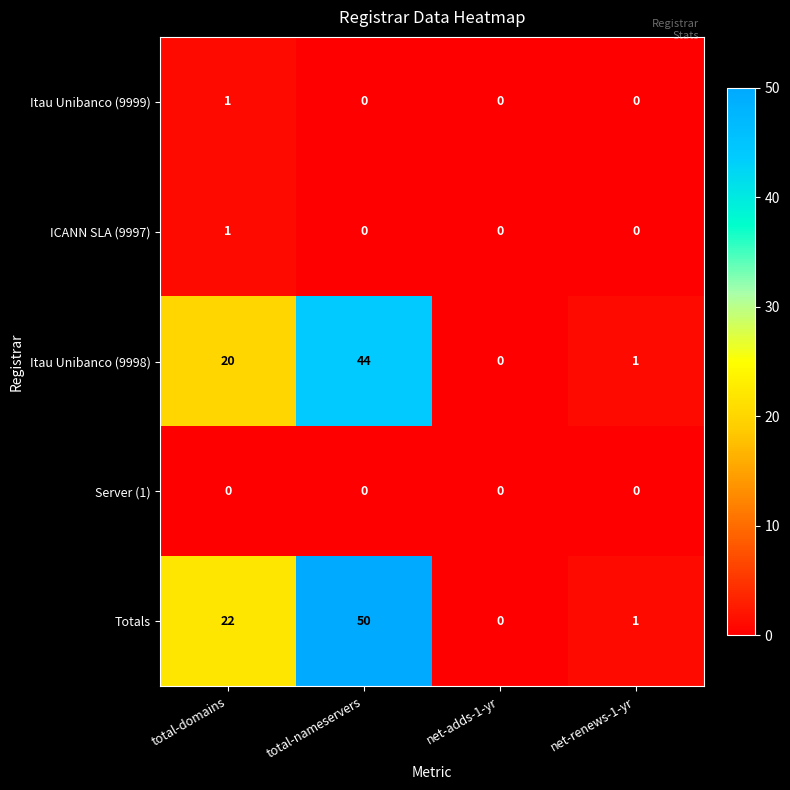

Reading left to right, list all the values displayed in this chart.

Itau Unibanco (9999): total-domains=1	total-nameservers=0	net-adds-1-yr=0	net-renews-1-yr=0
ICANN SLA (9997): total-domains=1	total-nameservers=0	net-adds-1-yr=0	net-renews-1-yr=0
Itau Unibanco (9998): total-domains=20	total-nameservers=44	net-adds-1-yr=0	net-renews-1-yr=1
Server (1): total-domains=0	total-nameservers=0	net-adds-1-yr=0	net-renews-1-yr=0
Totals: total-domains=22	total-nameservers=50	net-adds-1-yr=0	net-renews-1-yr=1